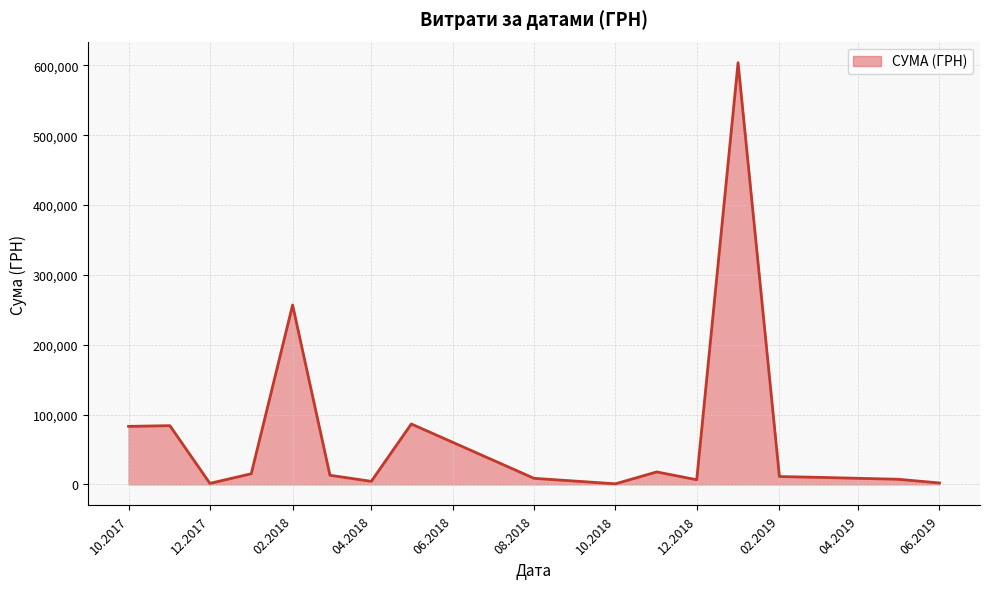

What is the difference between the maximum and minimum values?

603157.8